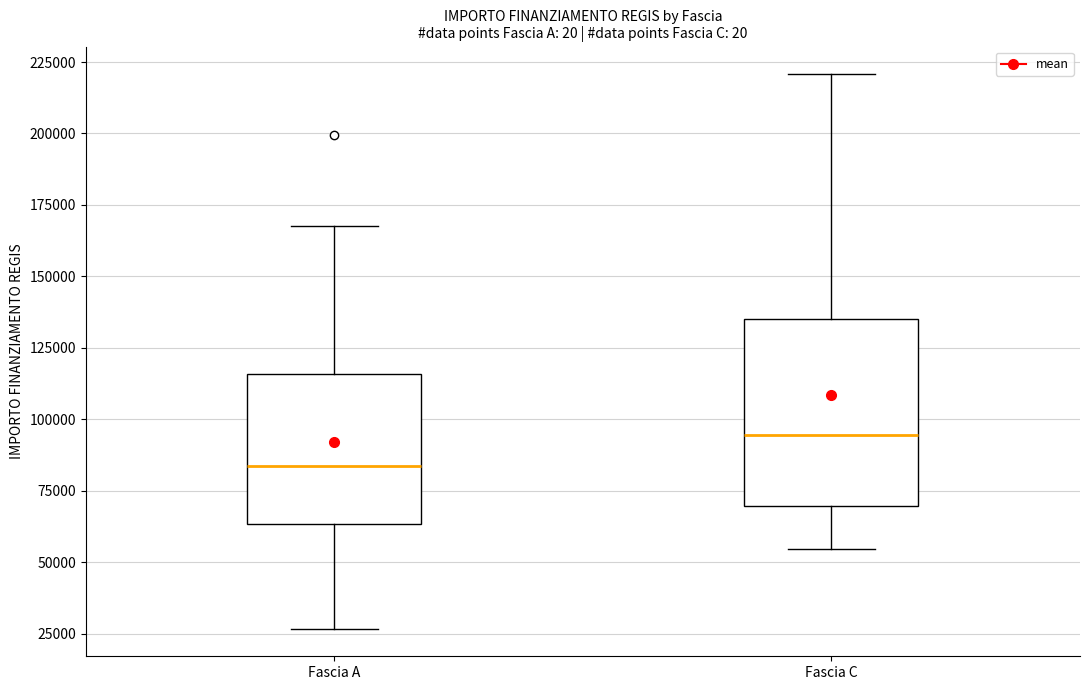

Reading left to right, transcribe this box plot: for each box, give where its median line is, the range the box spans, and where its two whiskers end, as read against the y-axis. The values are not printed on the chart, so give them approximately, as read against the axis.

Fascia A: median 85000, box 65000 to 115000, whiskers 25000 to 170000
Fascia C: median 95000, box 70000 to 135000, whiskers 55000 to 220000